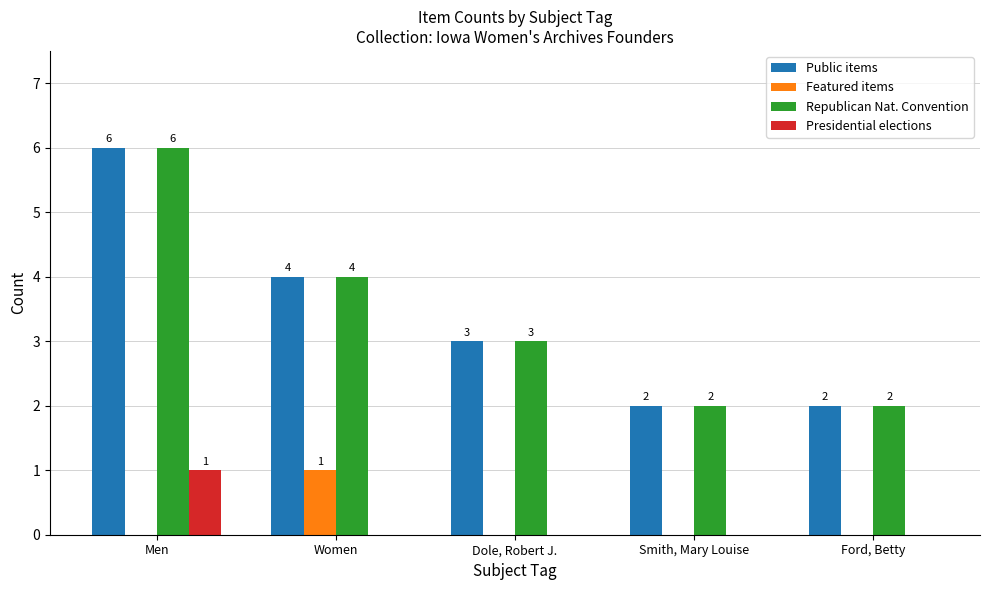

Are the bars horizontal?

No